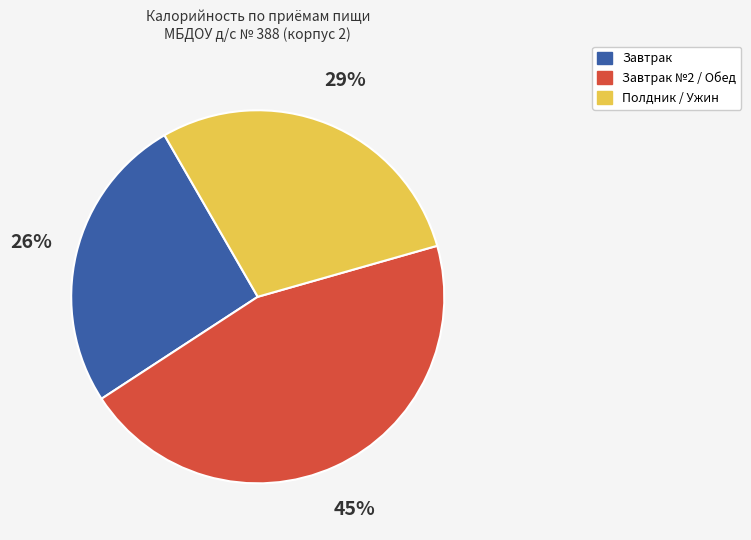

Is there any slice that represents more than half of the pie?

No